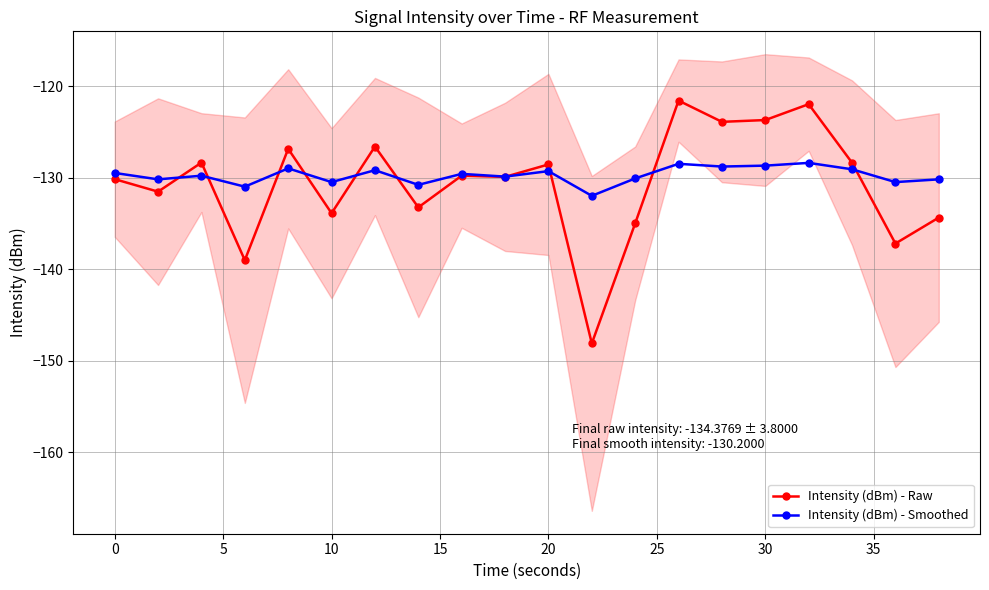

Is it true that Intensity (dBm) - Raw equals -128.6 at 20?

True